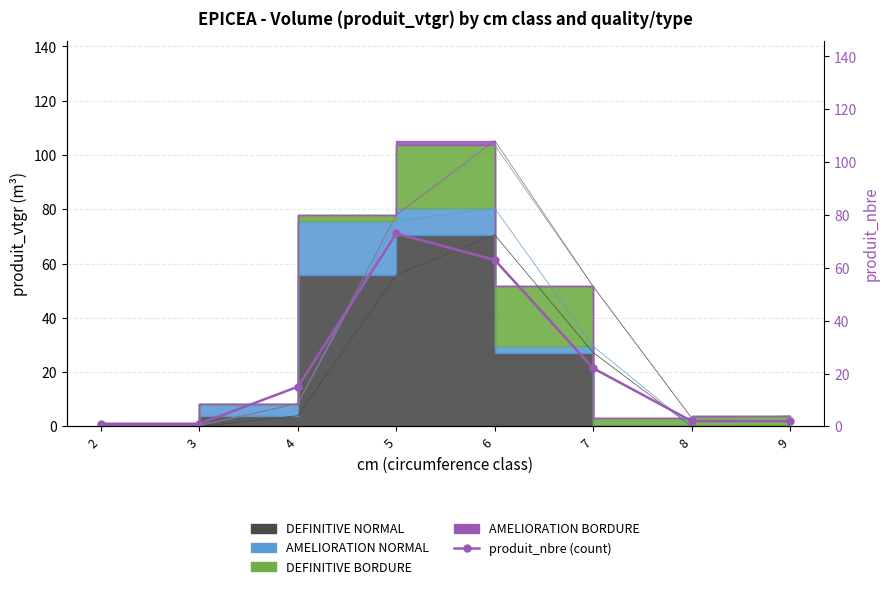

Is it true that the value at 5 is 73?

True